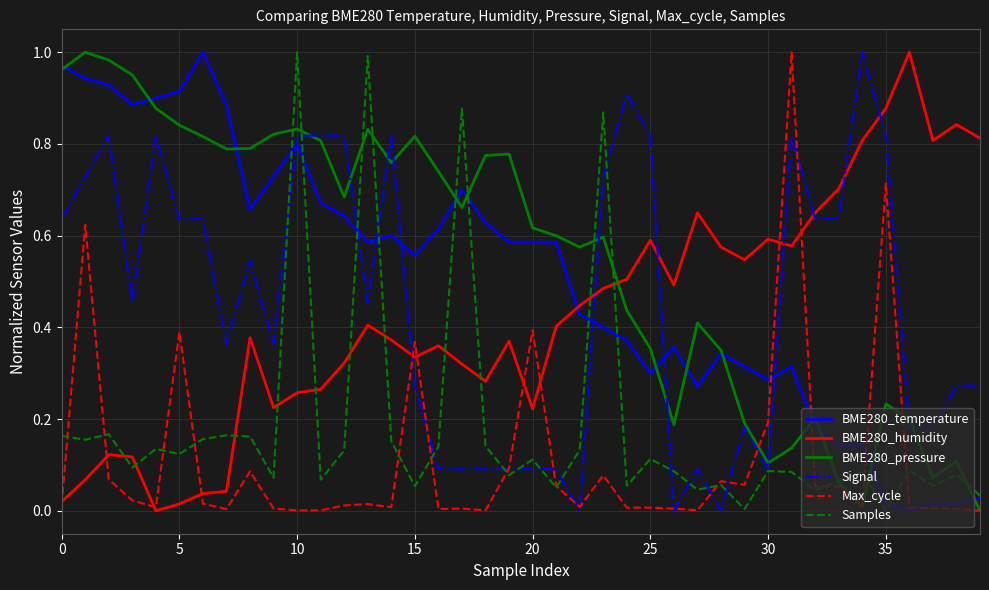

How many interior local peaks does the BME280_pressure series have?

10